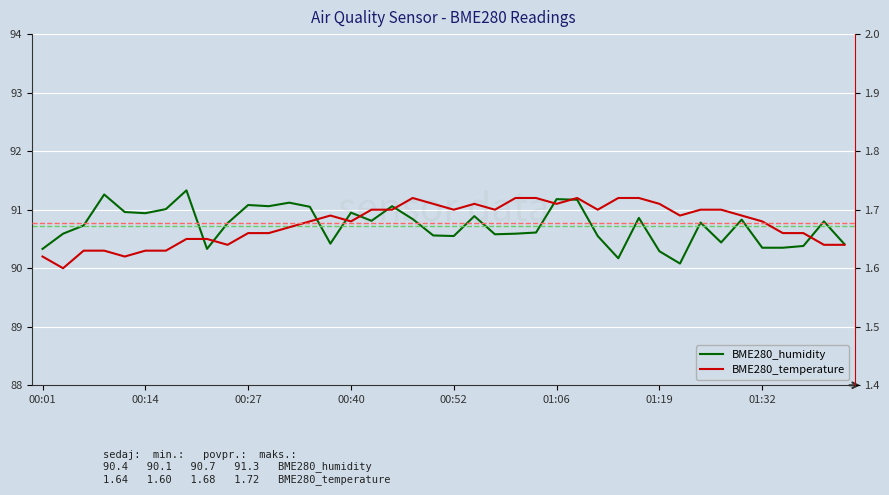

List the series in order of their peak value, lowest first.

BME280_temperature, BME280_humidity